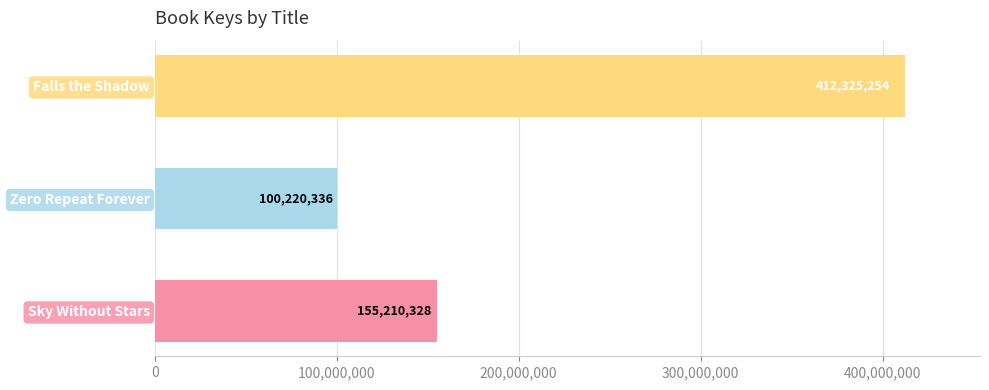

How many values are between 100220336 and 412325254?

3